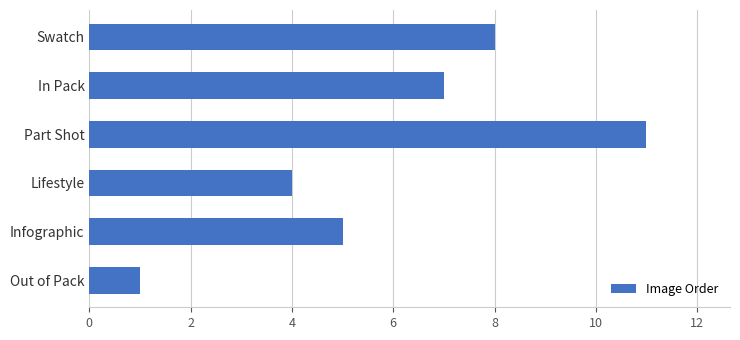

Read the value at Swatch, to the nearest 10.

10